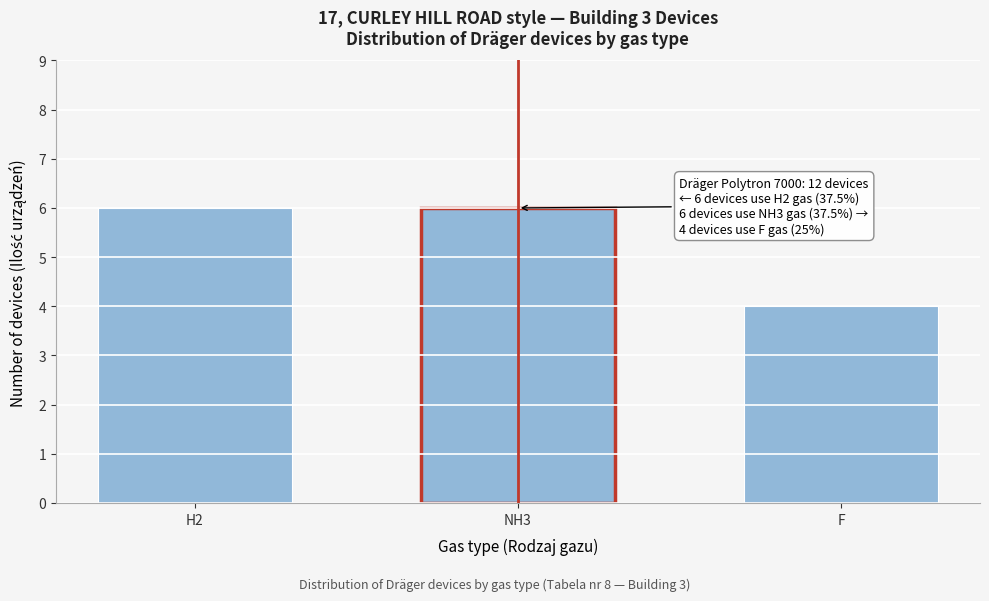

Reading right to left, what are all the values shown in this chart?

4	6	6